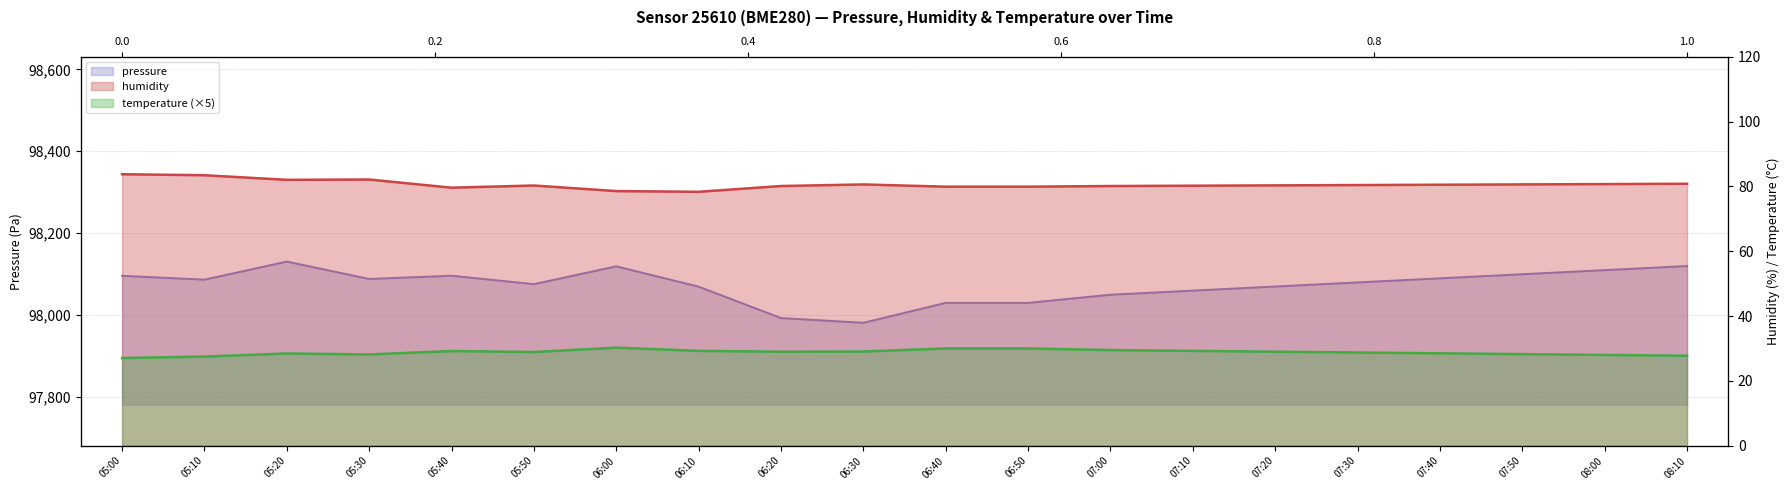

True or false: humidity has more than 2 interior local peaks.

True